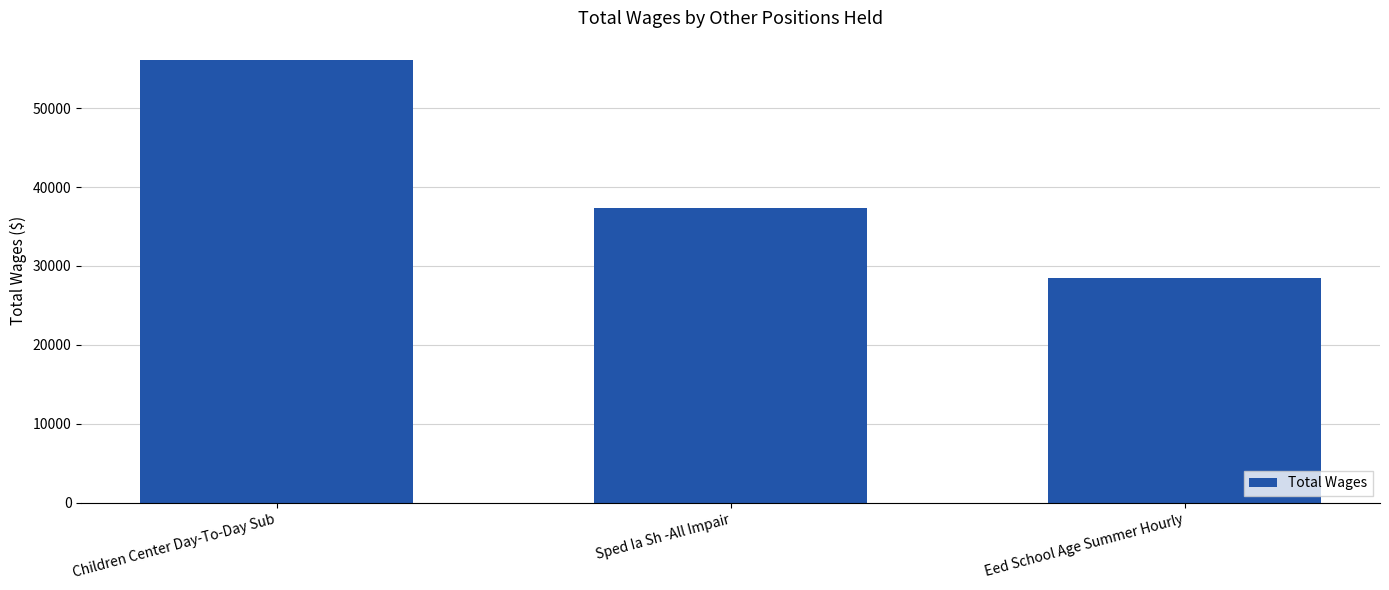

Approximately how many times larger is the value at Sped Ia Sh -All Impair compared to Children Center Day-To-Day Sub?

0.7